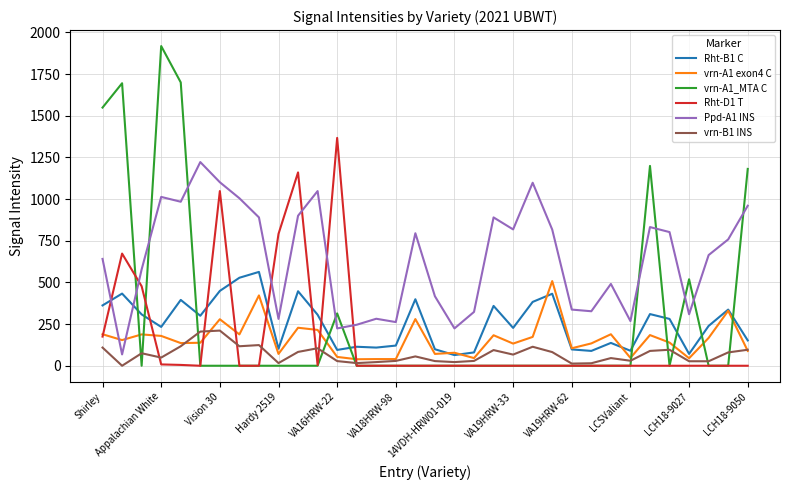

Which series has the widest spread of values?

vrn-A1_MTA C